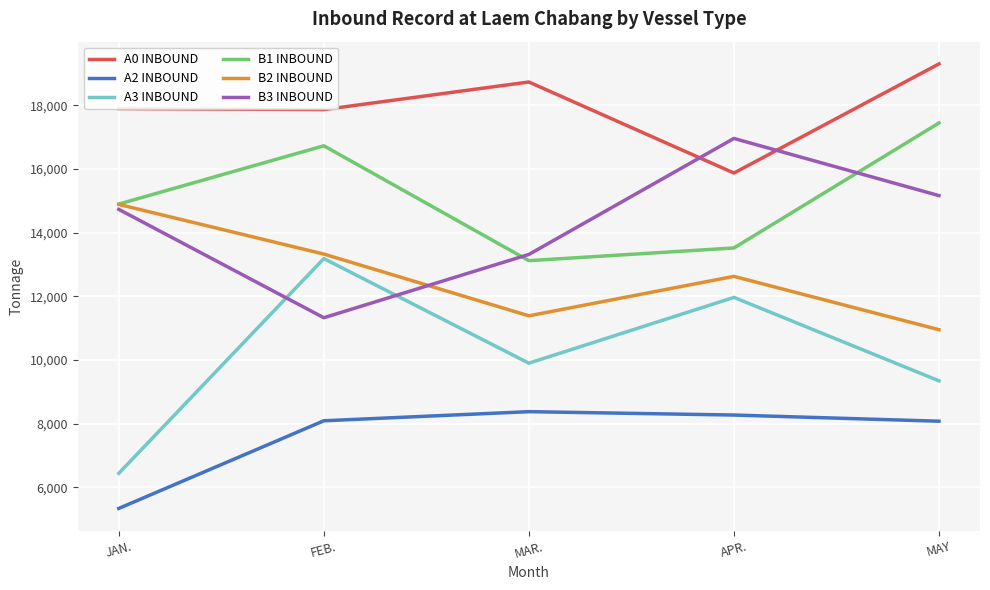

After their last crossing, which series has the higher values: A3 INBOUND or B3 INBOUND?

B3 INBOUND